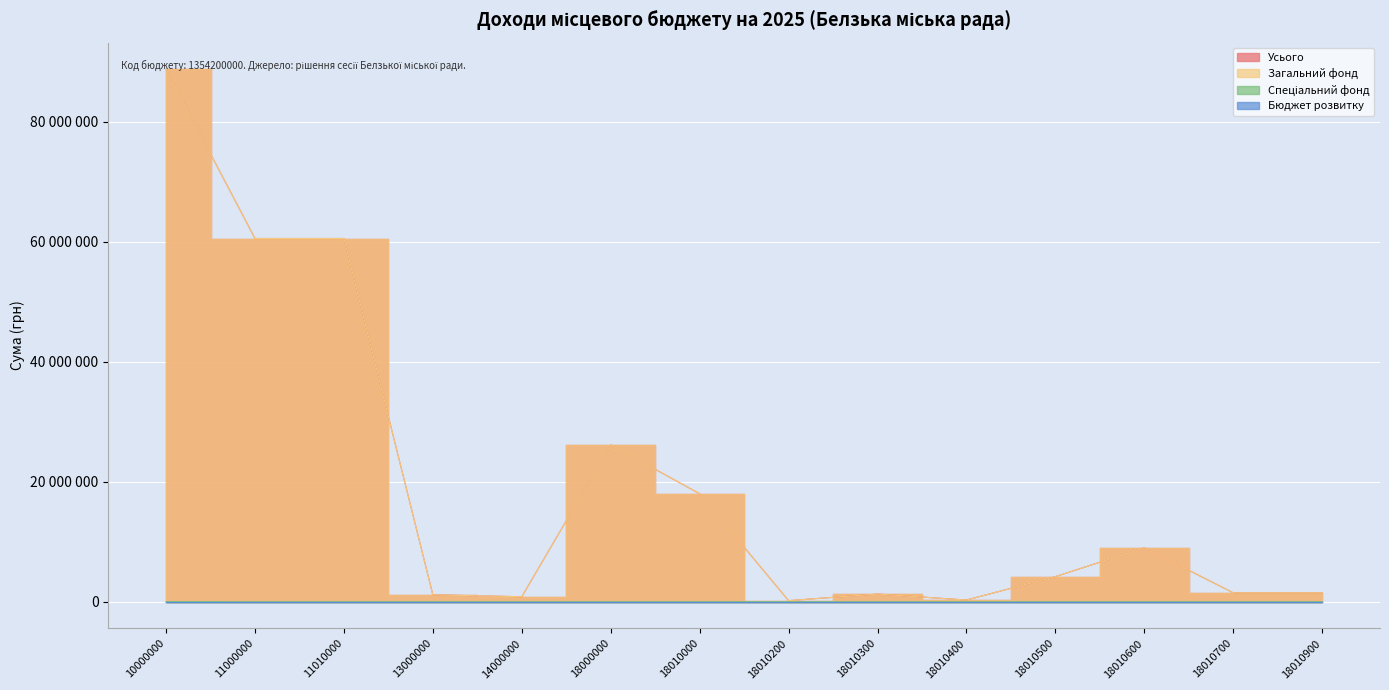

At which label does Спеціальний фонд reach its peak?

10000000